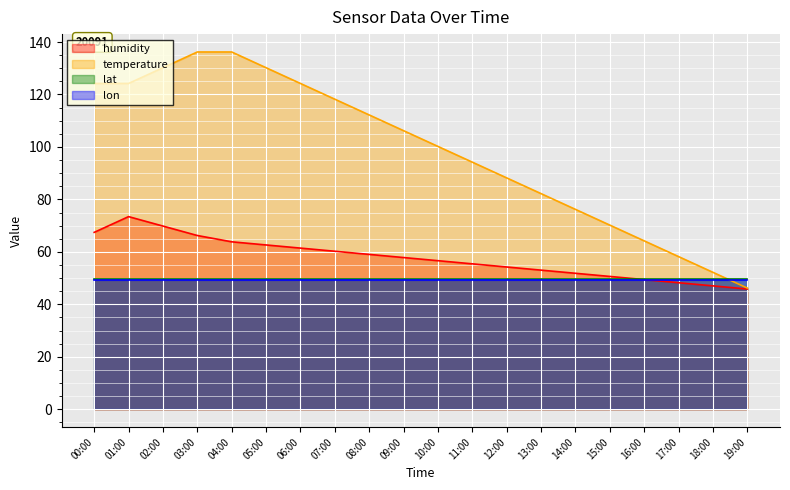

What are all the series names shown in the legend?

humidity, temperature, lat, lon